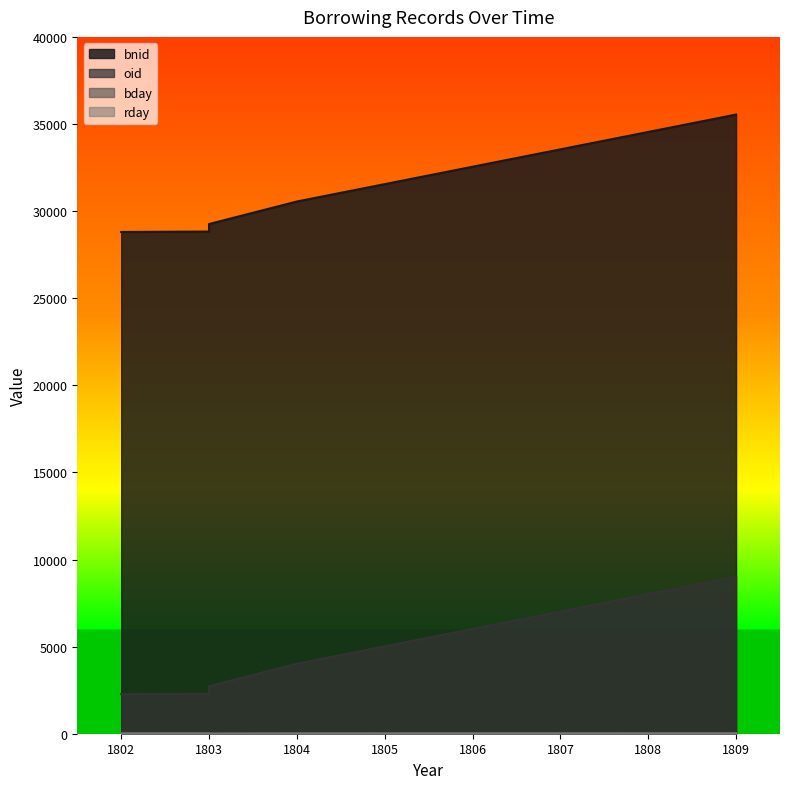

What is the average value of the rday series?

14